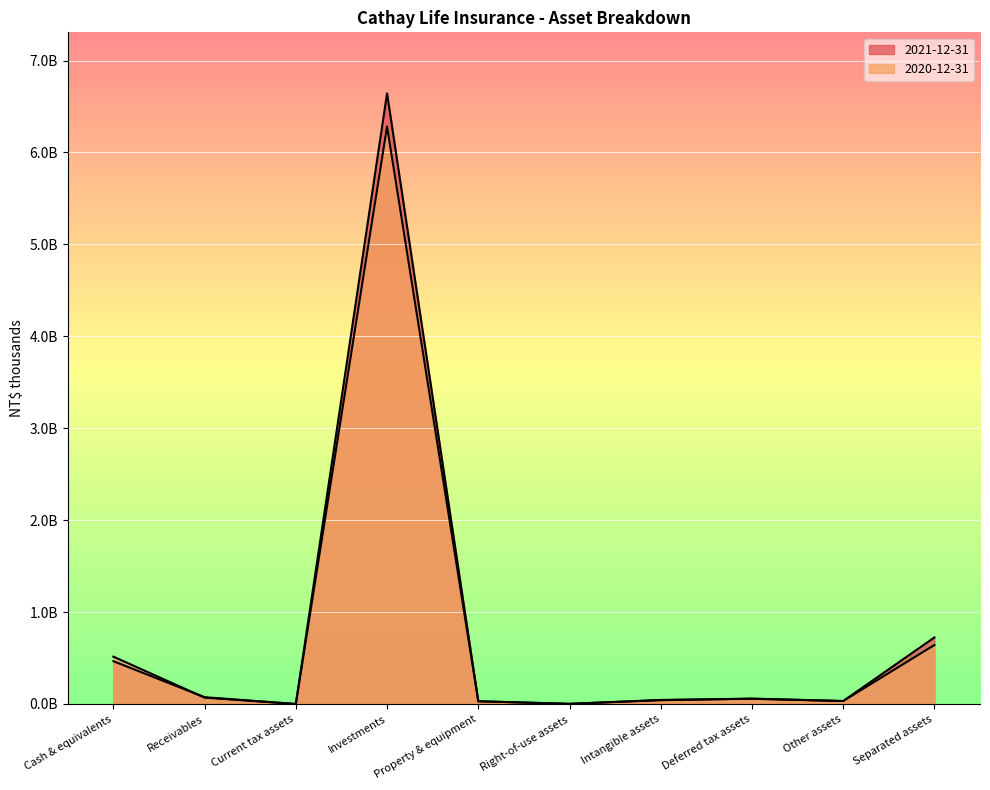

Count the number of categories in the chart.

10